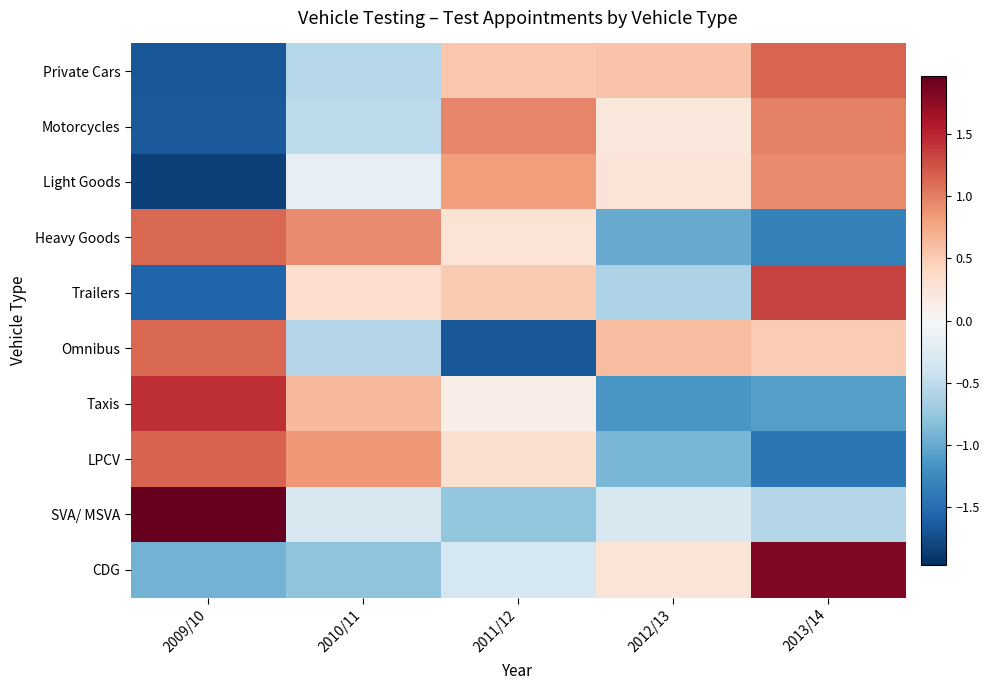

What is the minimum value shown in the chart?

-1.8